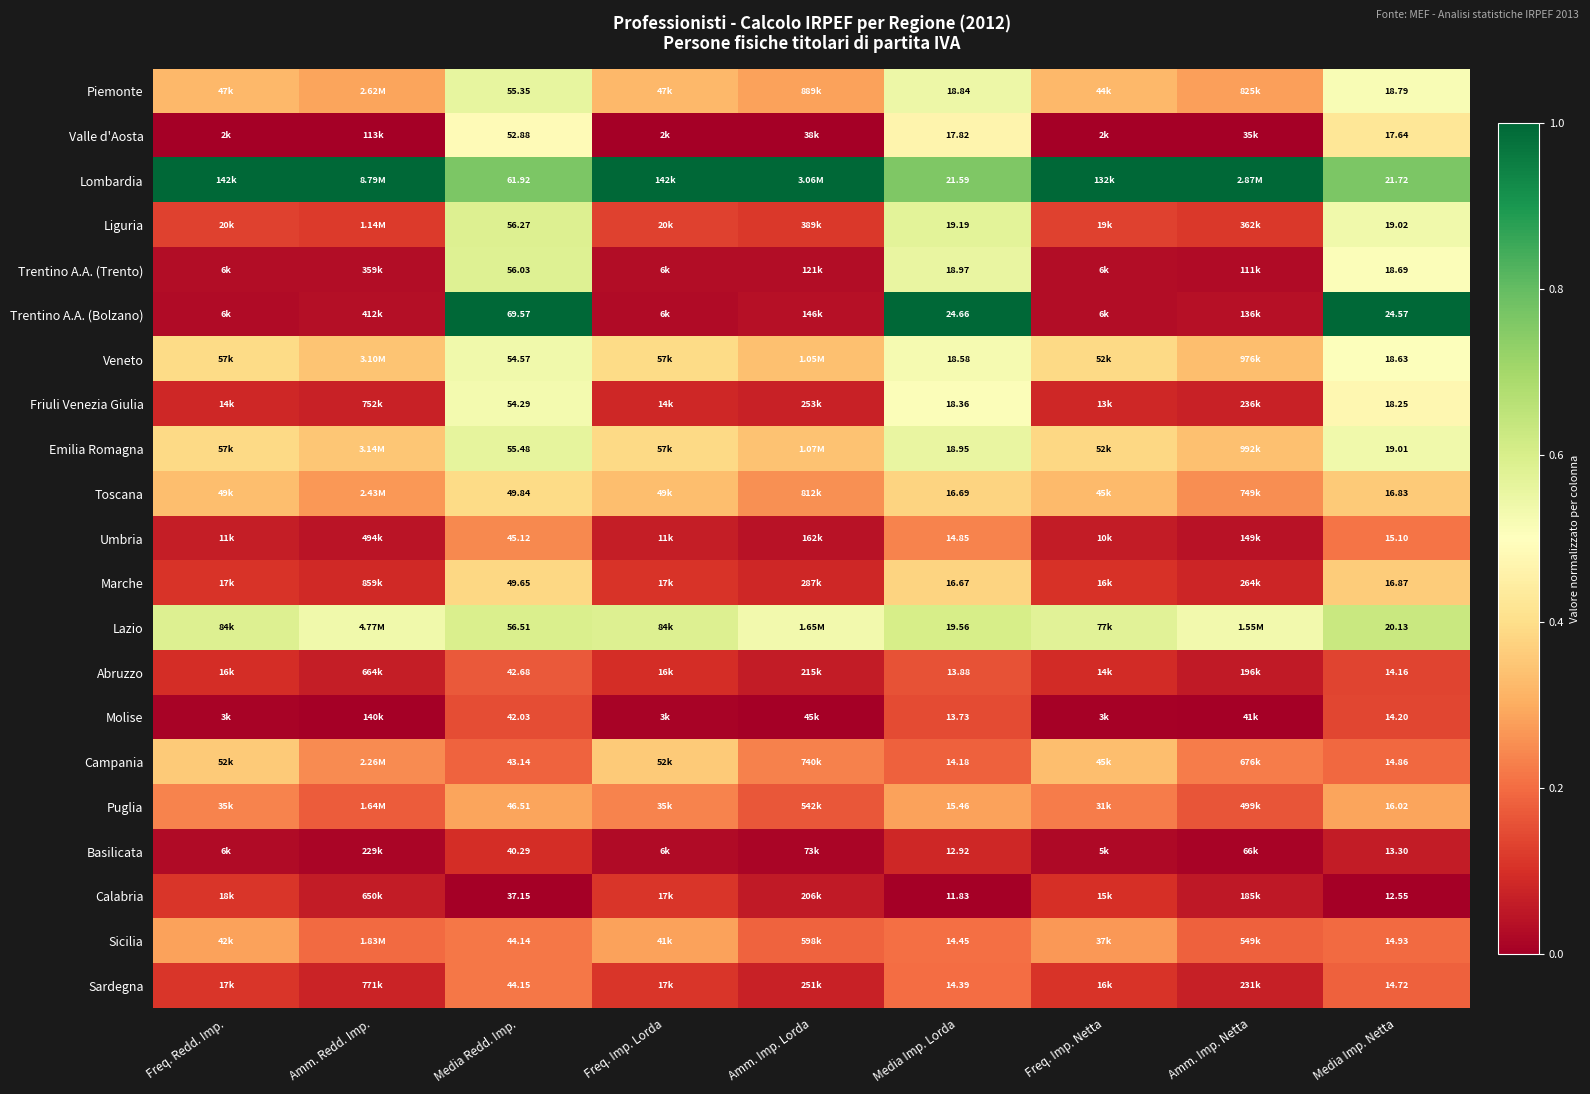

Is the value of Sardegna at Media Imp. Lorda greater than the value of Piemonte at Media Imp. Lorda?

No